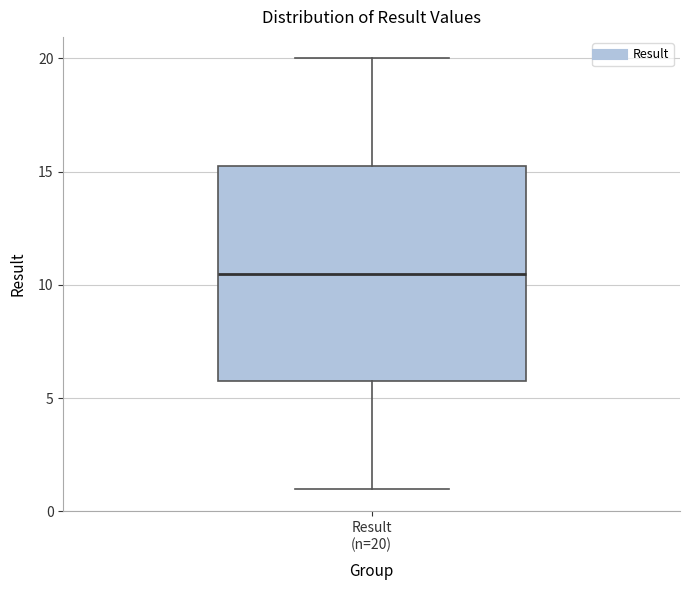

Transcribe this box plot: give where the median line is, the range the box spans, and where the two whiskers end, as read against the y-axis. The values are not printed on the chart, so give them approximately, as read against the axis.

median 10.5, box 6.0 to 15.5, whiskers 1.0 to 20.0